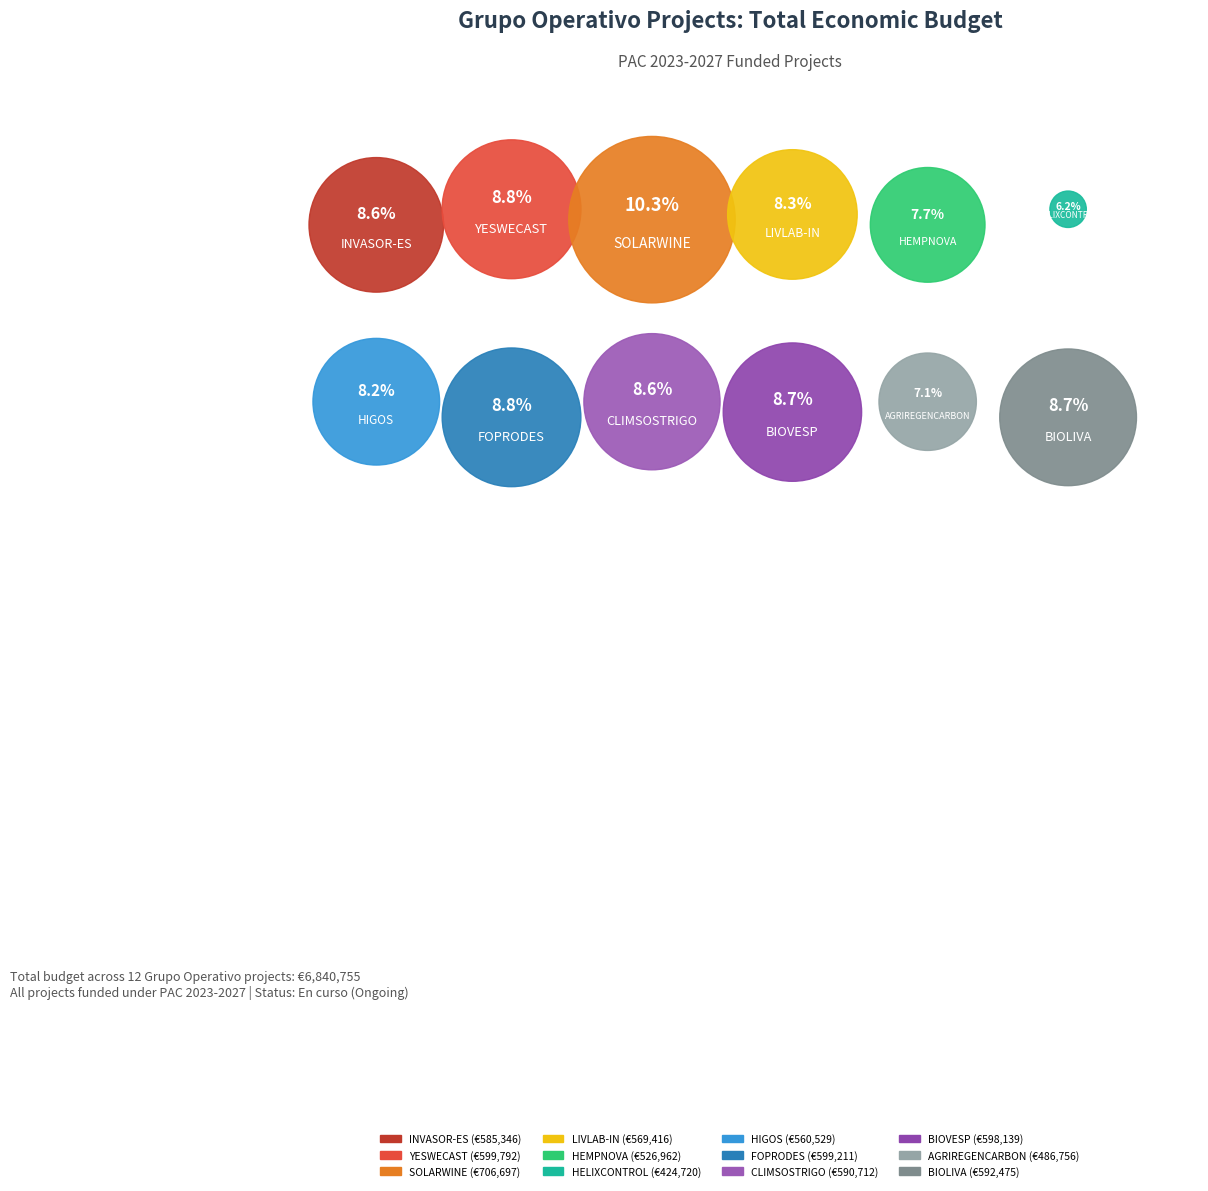

What is the change in value from INVASOR-ES to HIGOS?

-24817